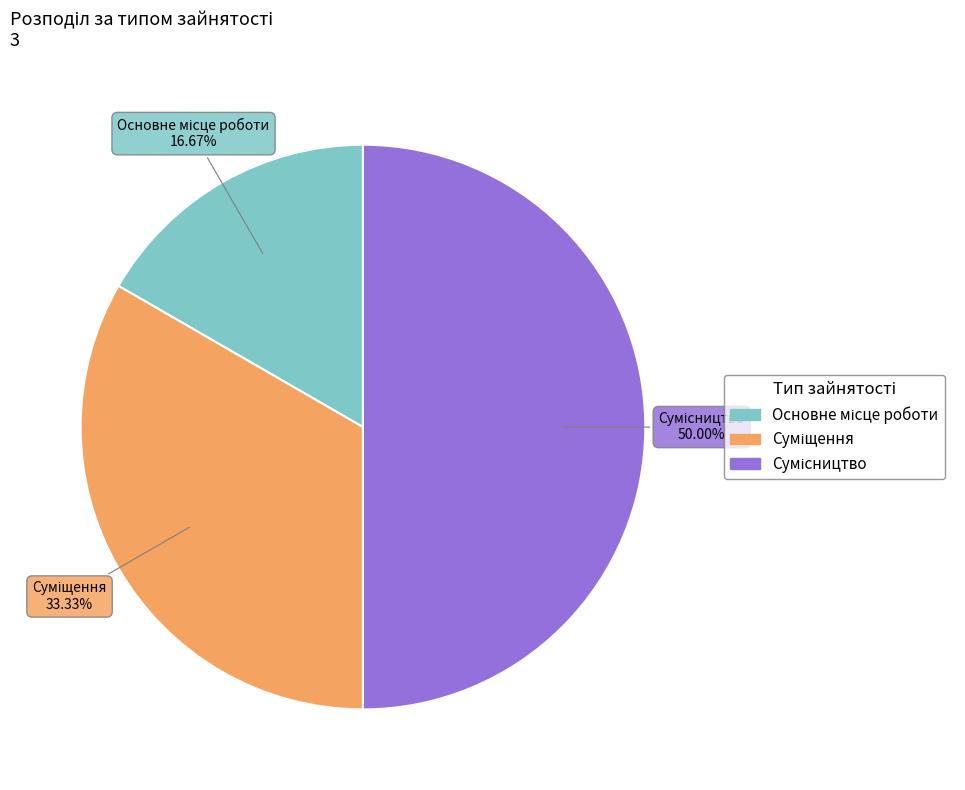

To the nearest percent, what is the difference between the Сумісництво and Суміщення slice percentages?

17%